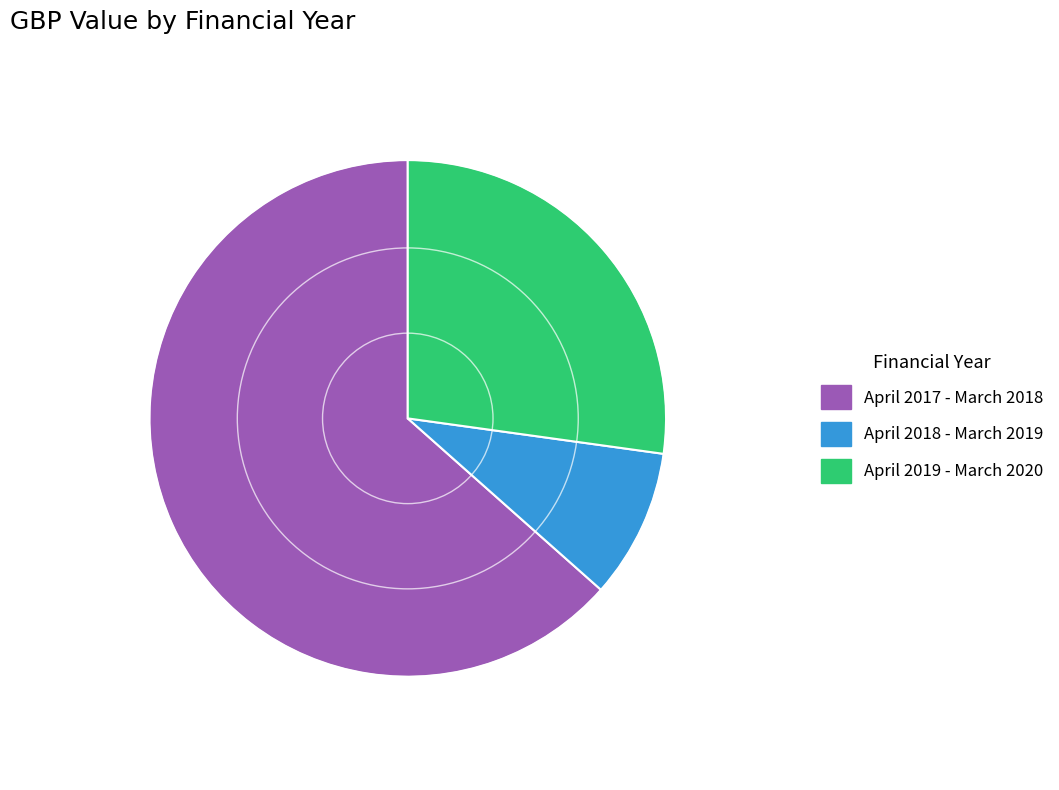

Combined, do April 2019 - March 2020 and April 2018 - March 2019 account for over 50%?

No